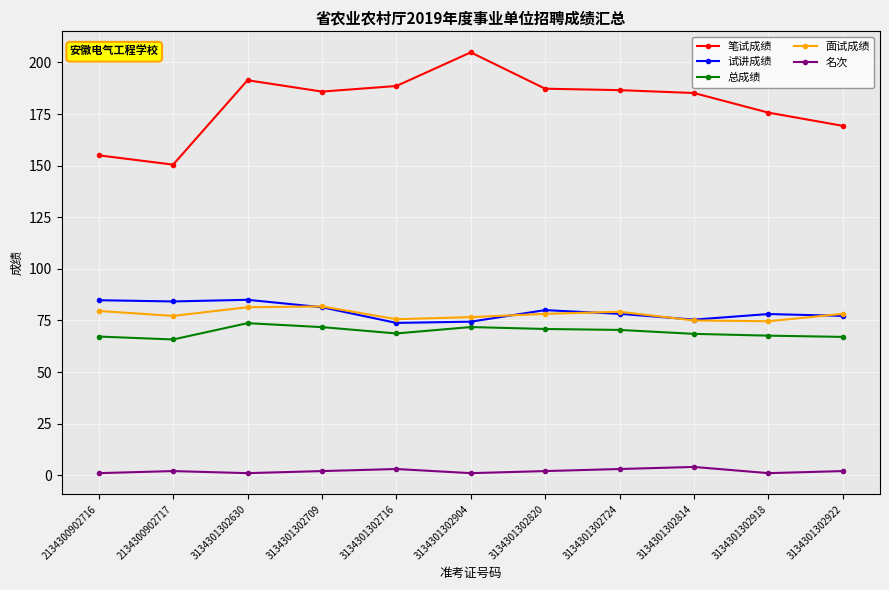

Which series has the largest range (max minus min)?

笔试成绩